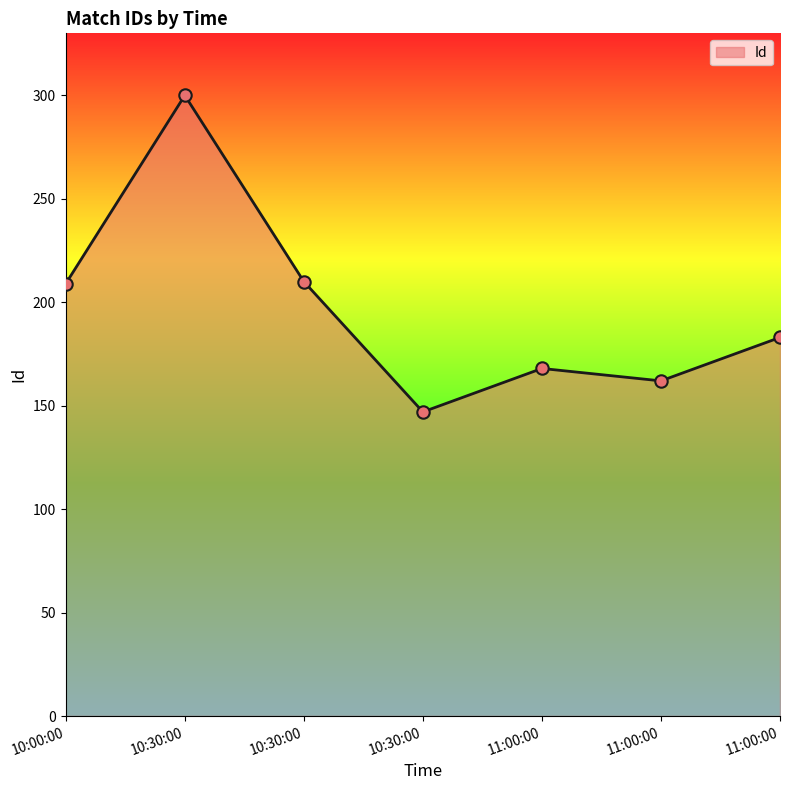

What is the change in value from 10:00:00 to 10:30:00?

+1